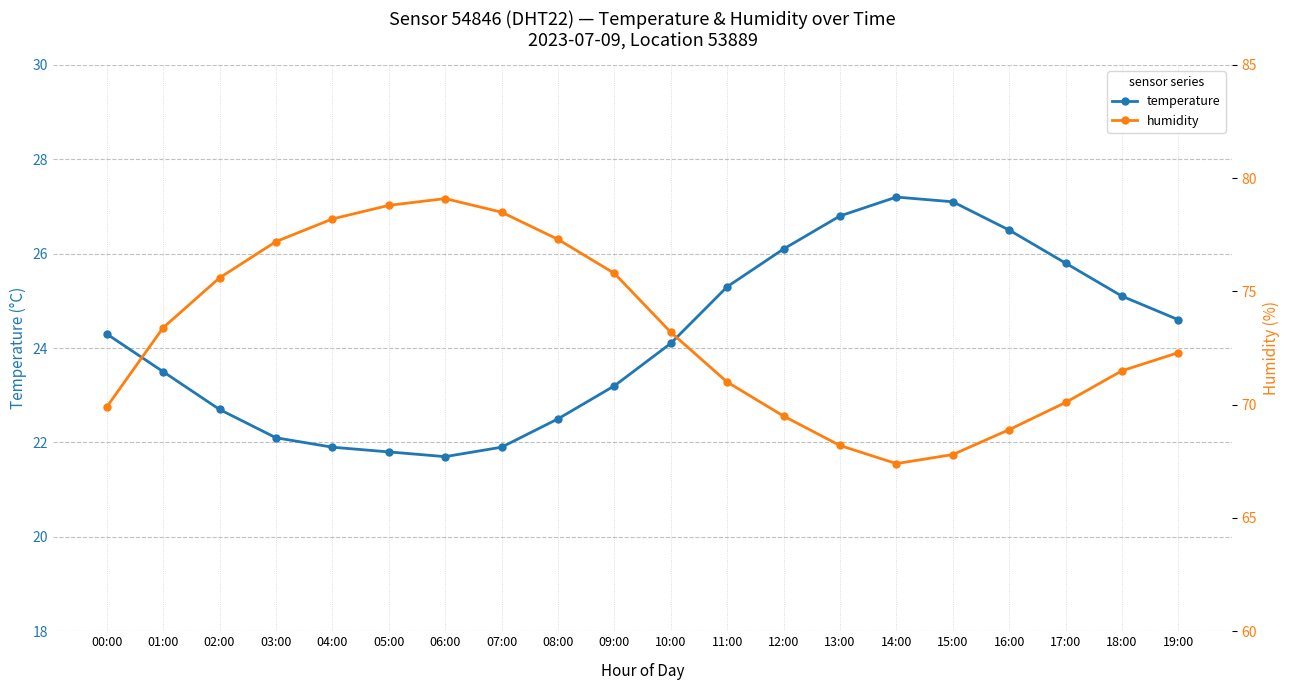

Does the chart have visible grid lines?

Yes